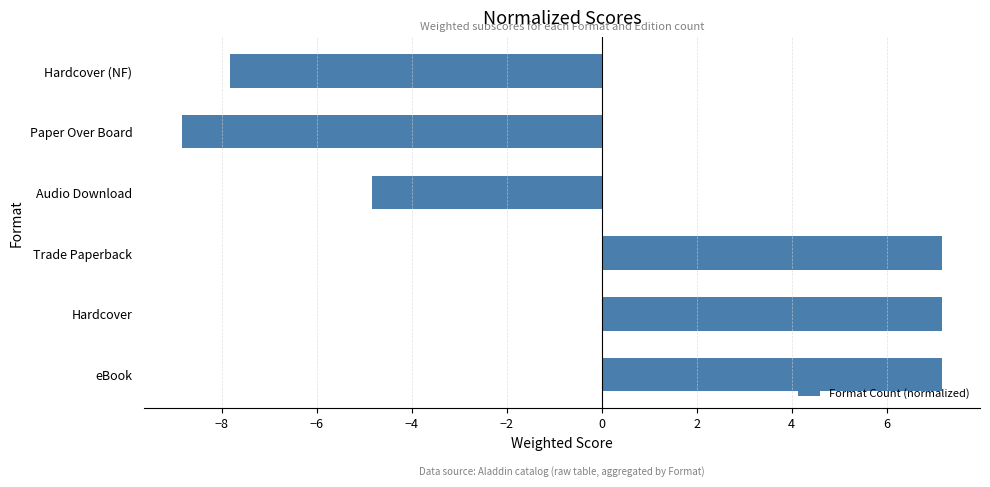

What is the greatest value displayed?

7.2